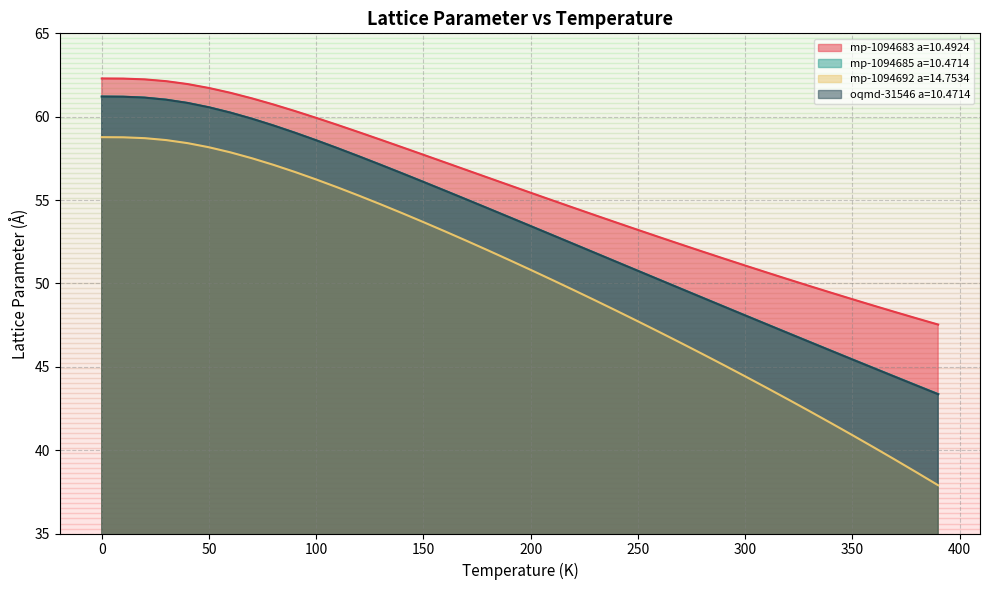

How many series are shown in this chart?

4